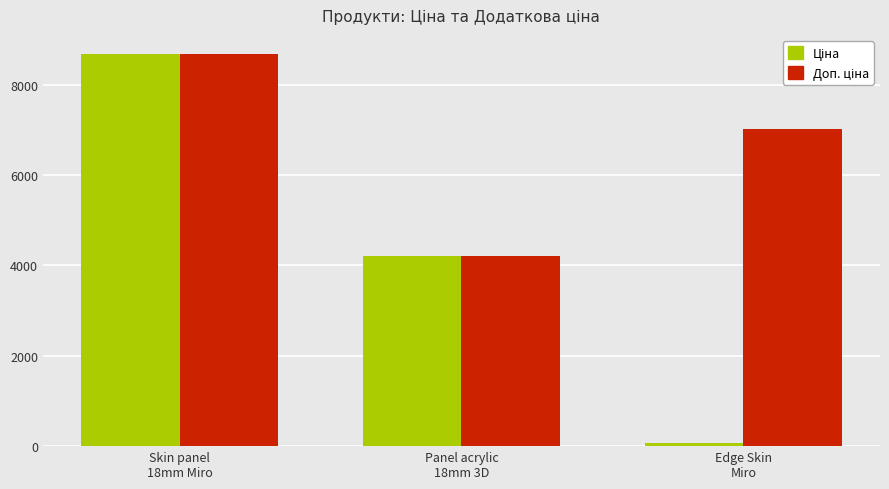

Are the bars horizontal?

No